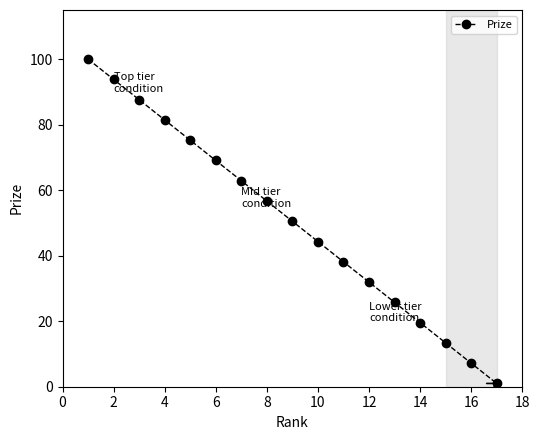

What is the difference between the maximum and minimum values?

99.0